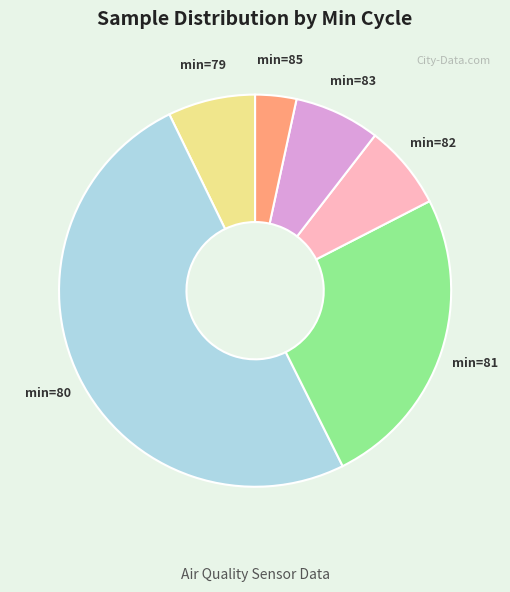

How many segments does this pie chart have?

6